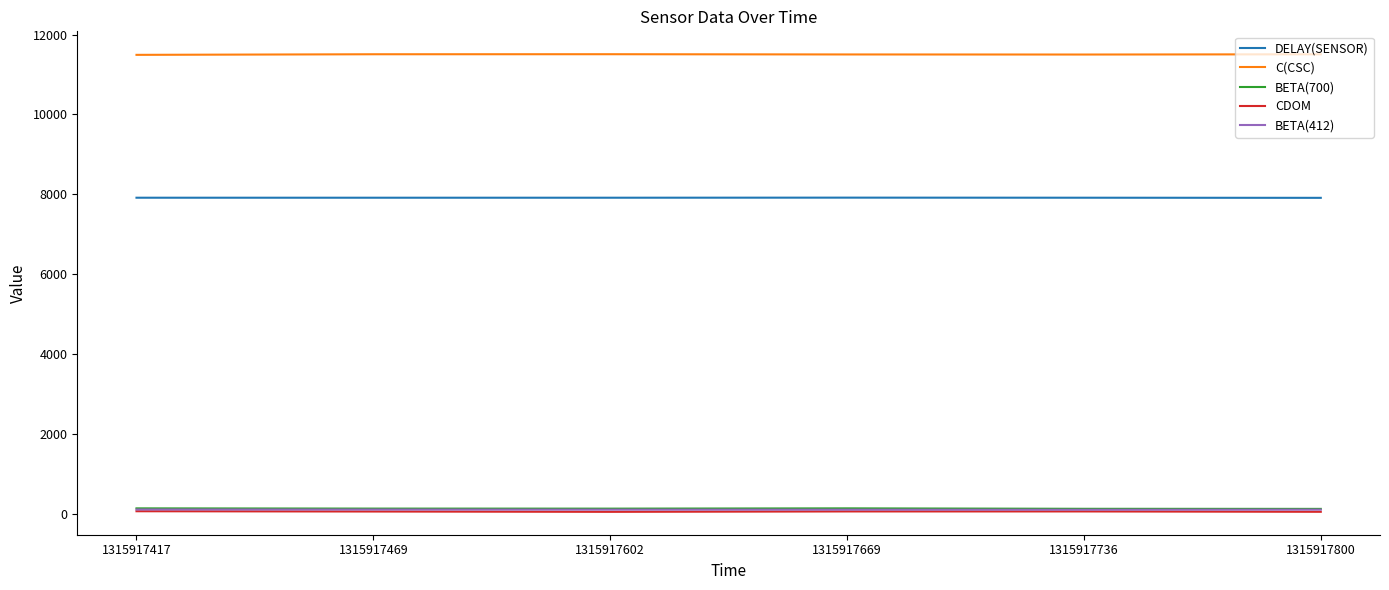

True or false: C(CSC) and BETA(412) cross at least once.

False